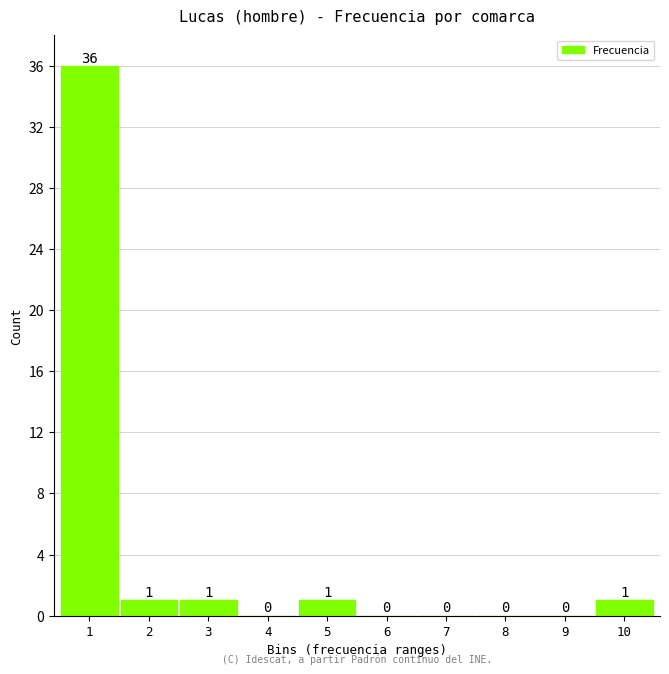

Reading left to right, extract all data points from this chart.

1=36	2=1	3=1	4=0	5=1	6=0	7=0	8=0	9=0	10=1